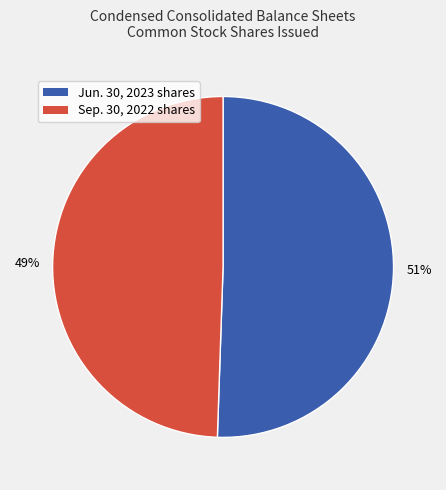

Is the sum of Sep. 30, 2022 shares and Jun. 30, 2023 shares greater than half?

Yes